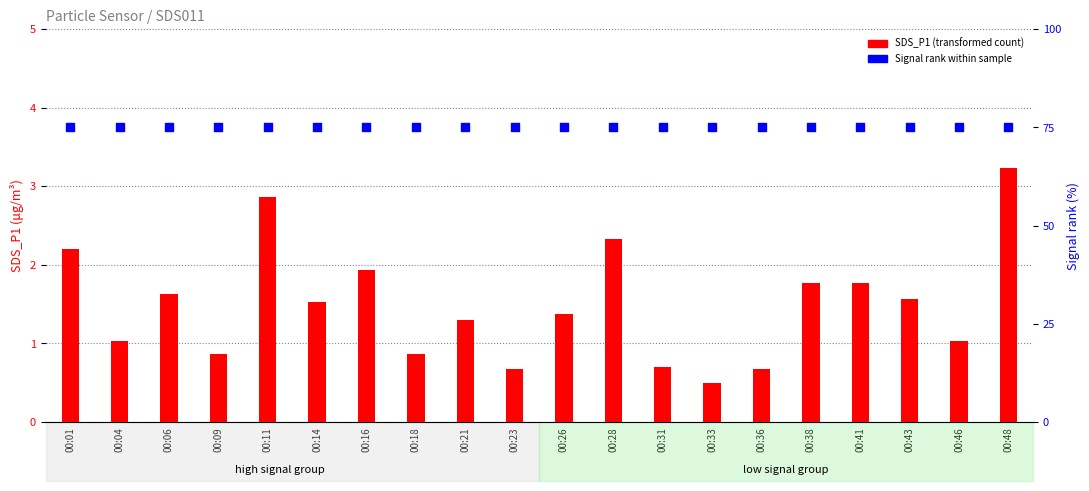

Which series contains the highest Y value?

signal rank